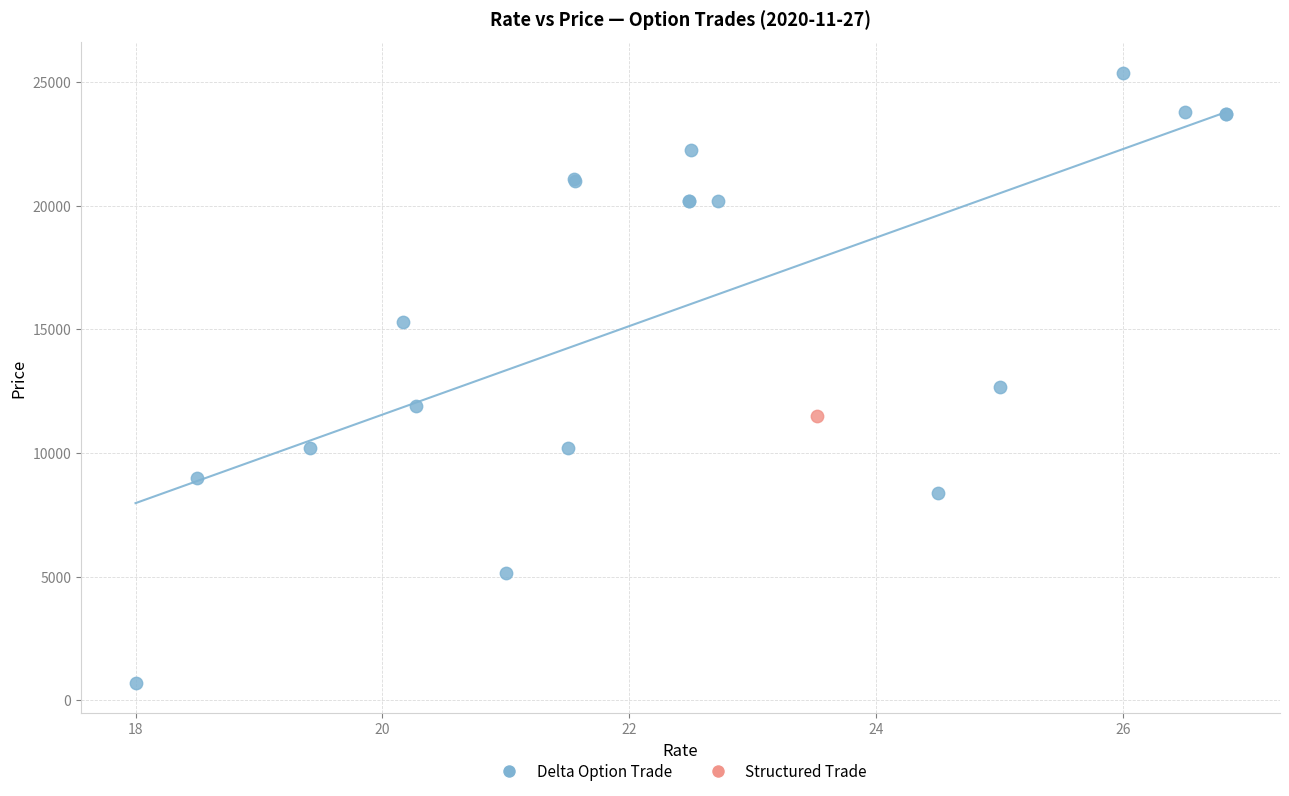

What are all the series names shown in the legend?

Delta Option Trade, Structured Trade